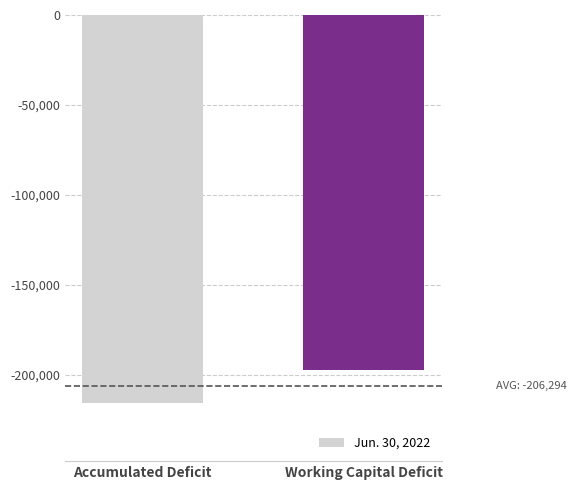

Count the values in the range -215472 to -197117.

2